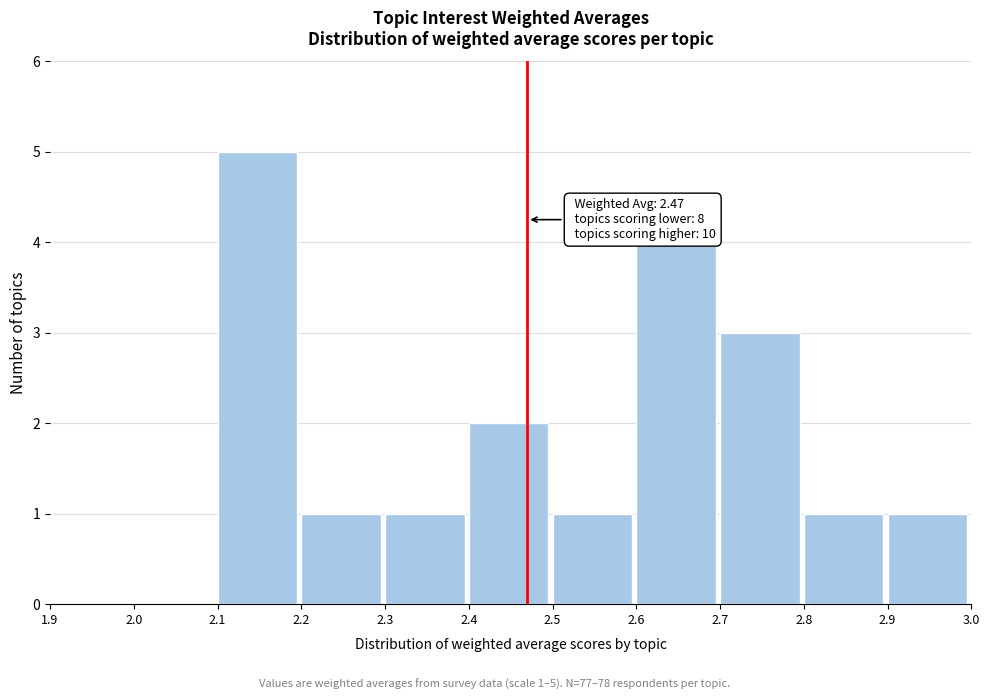

Over which range of the x-axis is the bar tallest?

2.1 to 2.2